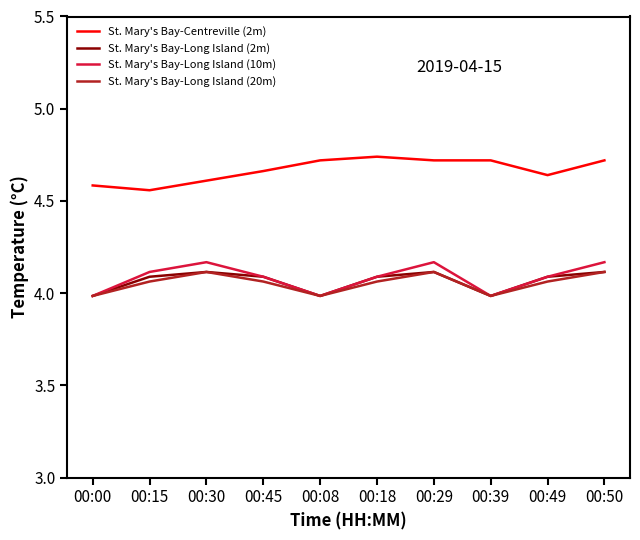

What is the sum of the St. Mary's Bay-Long Island (2m) values at 00:29 and 00:49?

8.2